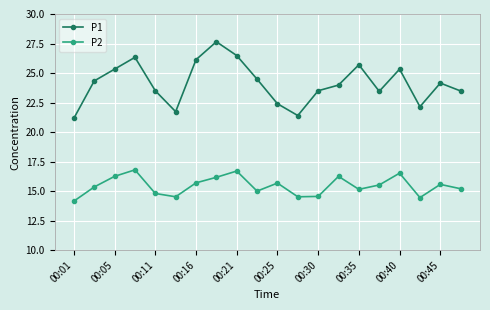

True or false: P1 has more than 2 interior local peaks.

True